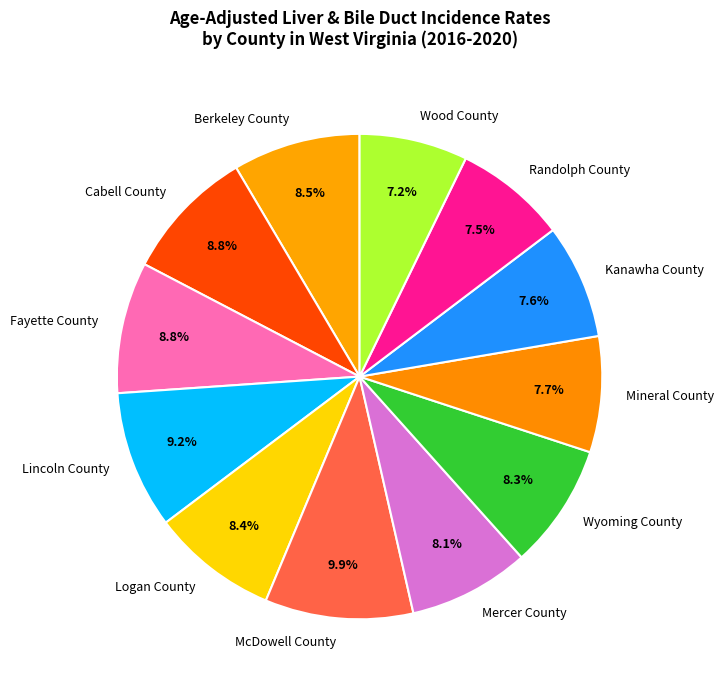

What percentage do Wood County and Fayette County together represent?

16.0%